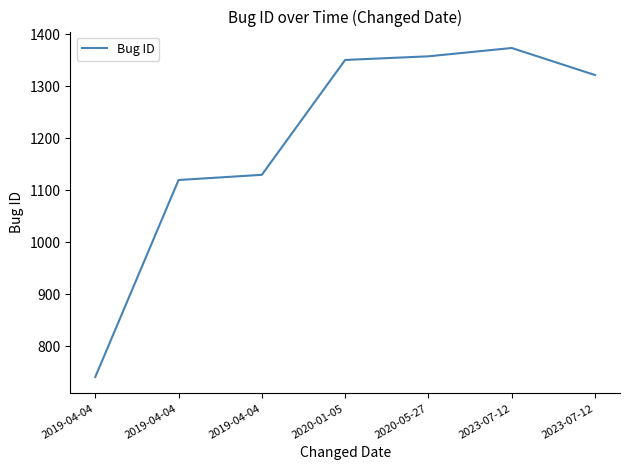

The chart shows a value of 1311 at 2019-04-04. True or false?

False